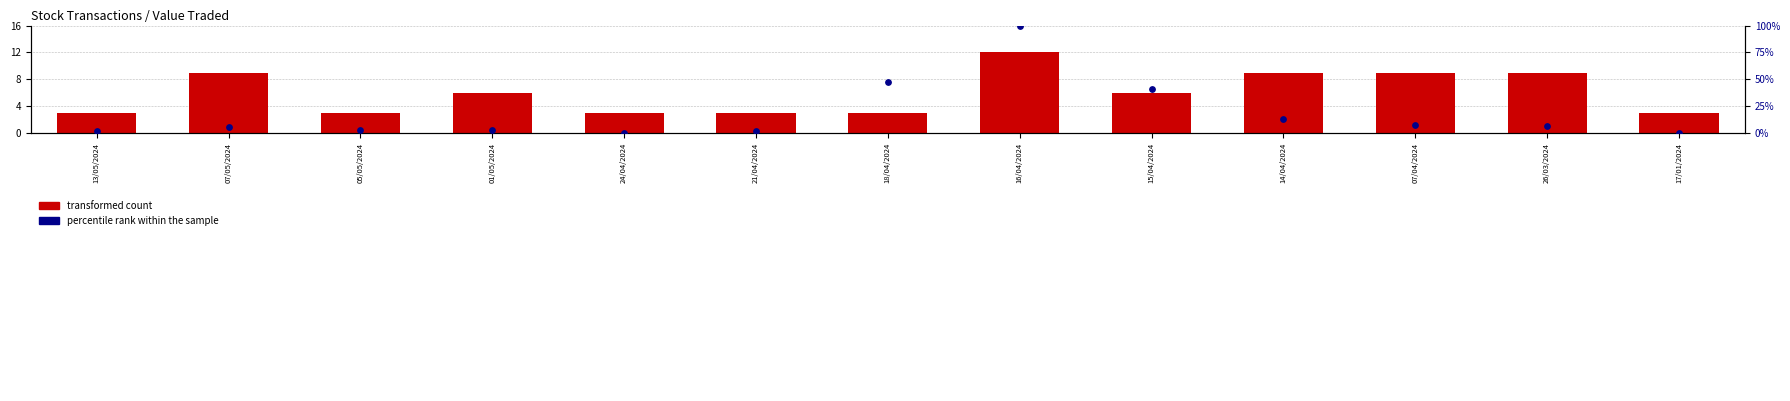

Which series reaches the maximum Y coordinate?

percentile rank within the sample